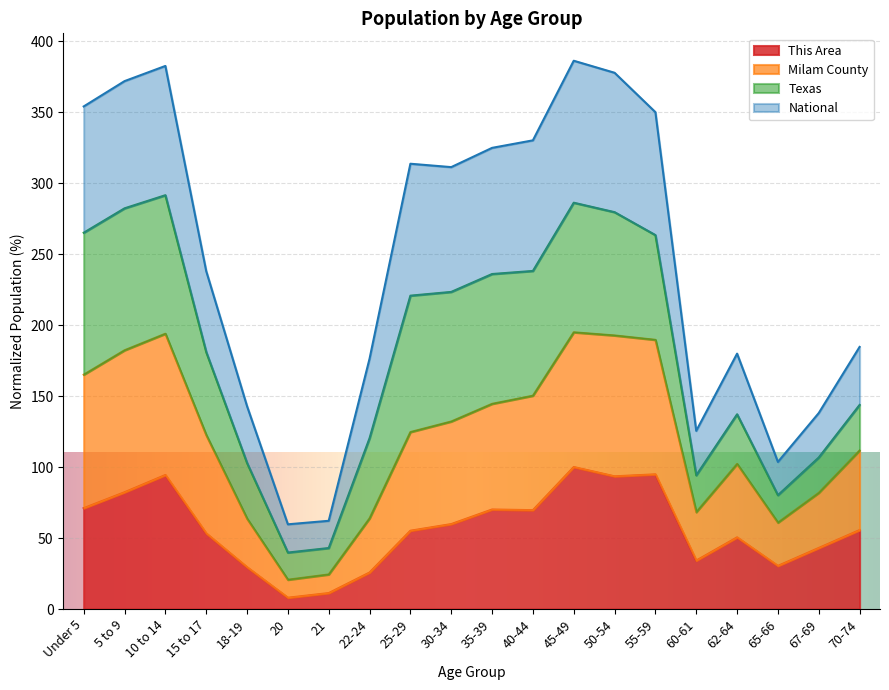

What are all the series names shown in the legend?

This Area, Milam County, Texas, National